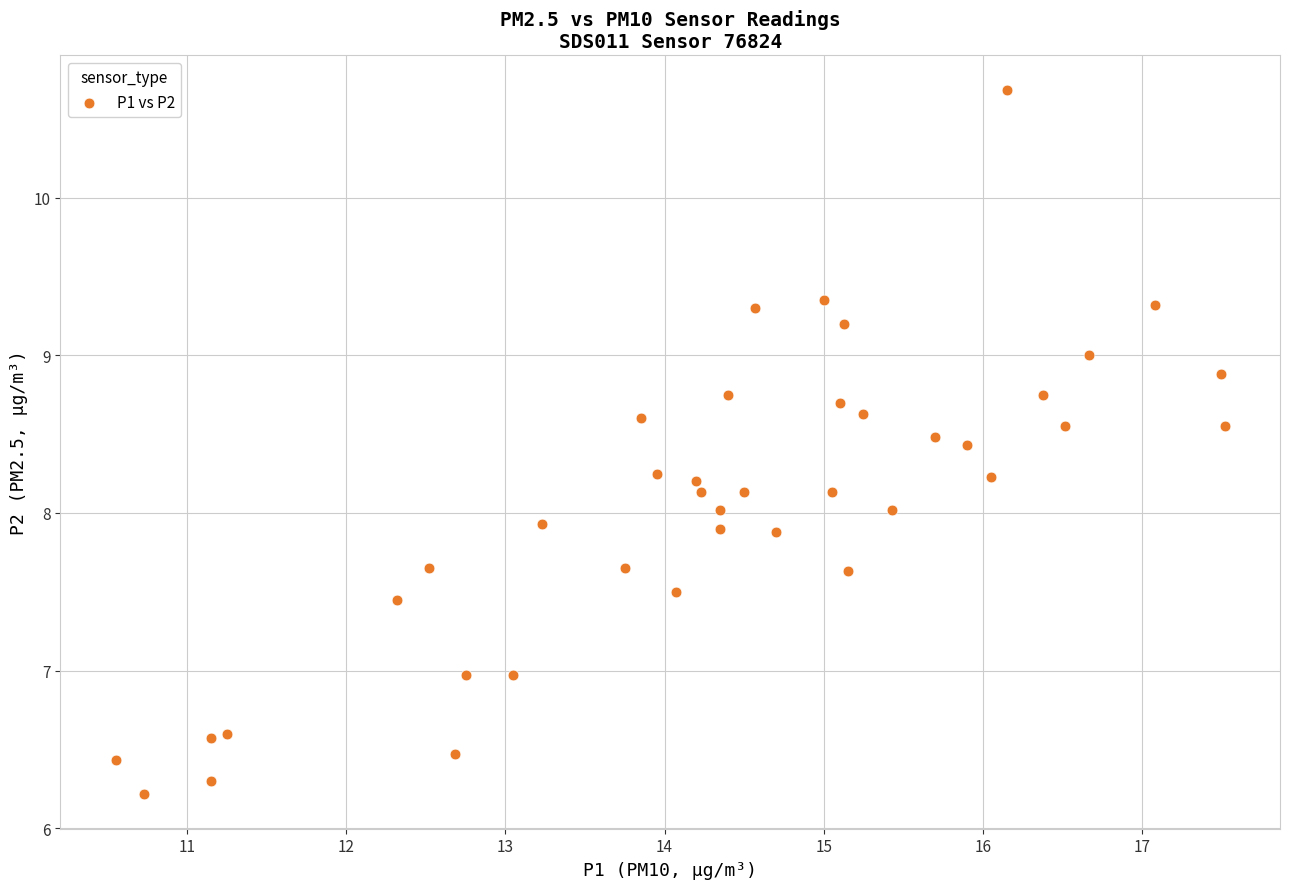

What is the range of Y values (max minus min)?

4.5